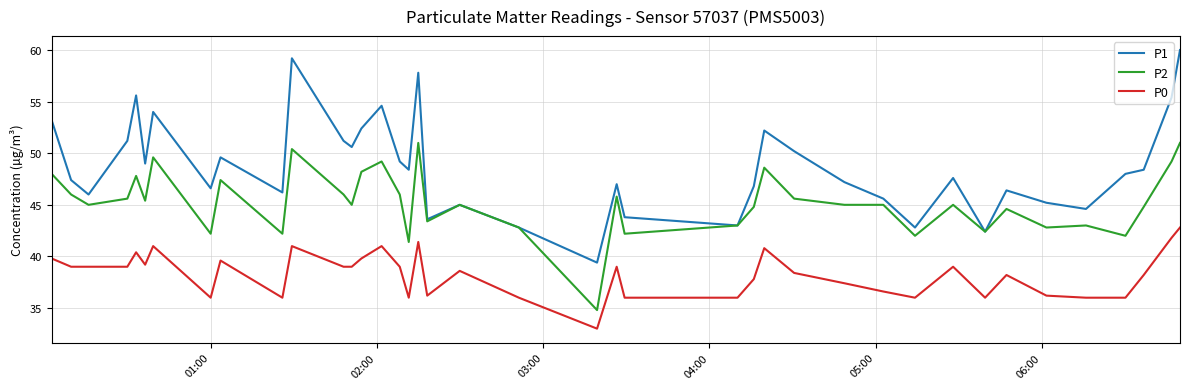

List the series in order of their peak value, highest first.

P1, P2, P0